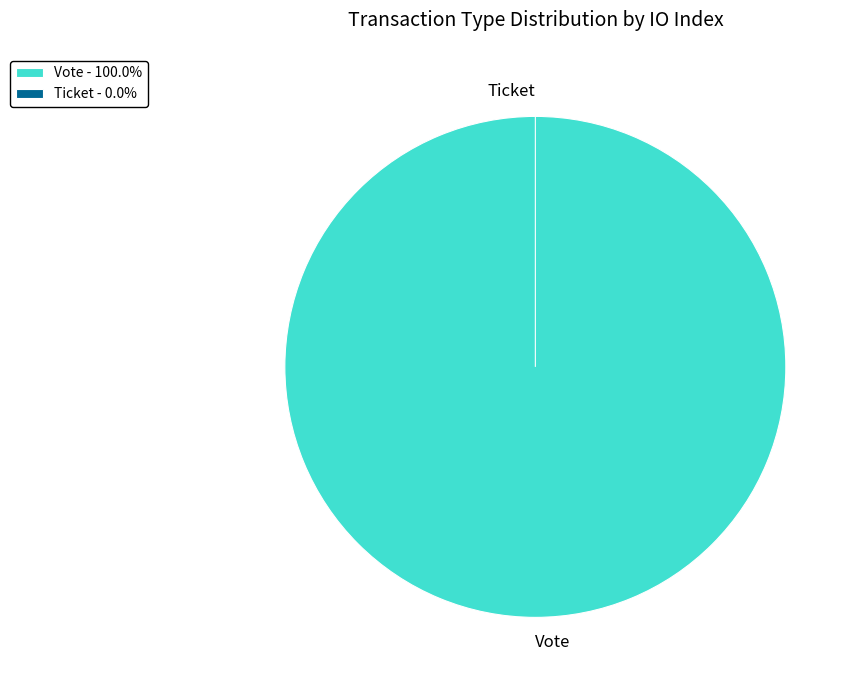

Does Vote (io_index=1) account for over 50% of the chart?

Yes